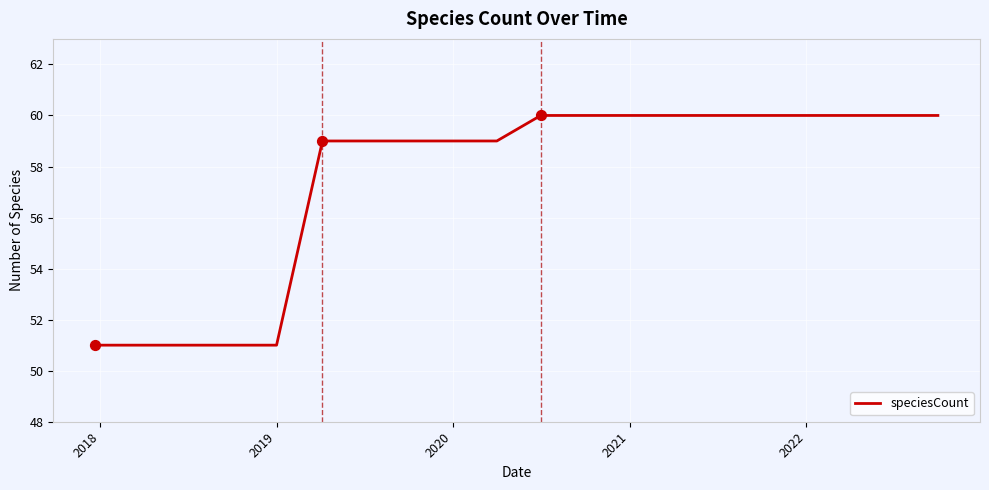

What is the greatest value displayed?

60